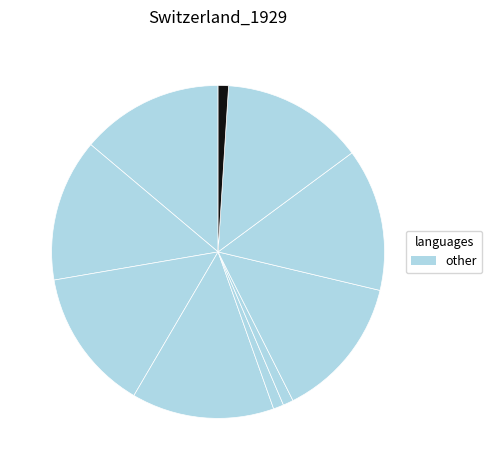

How many slices are in this pie chart?

10